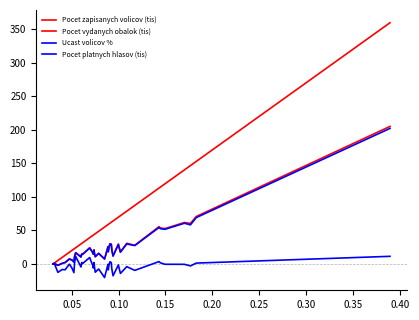

Does the chart have visible grid lines?

No